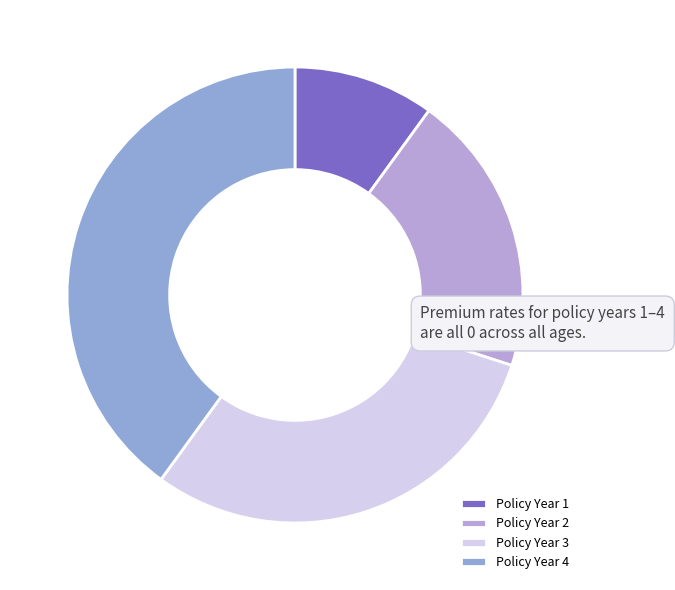

Do Policy Year 4 and Policy Year 2 together represent more than half of the pie?

Yes